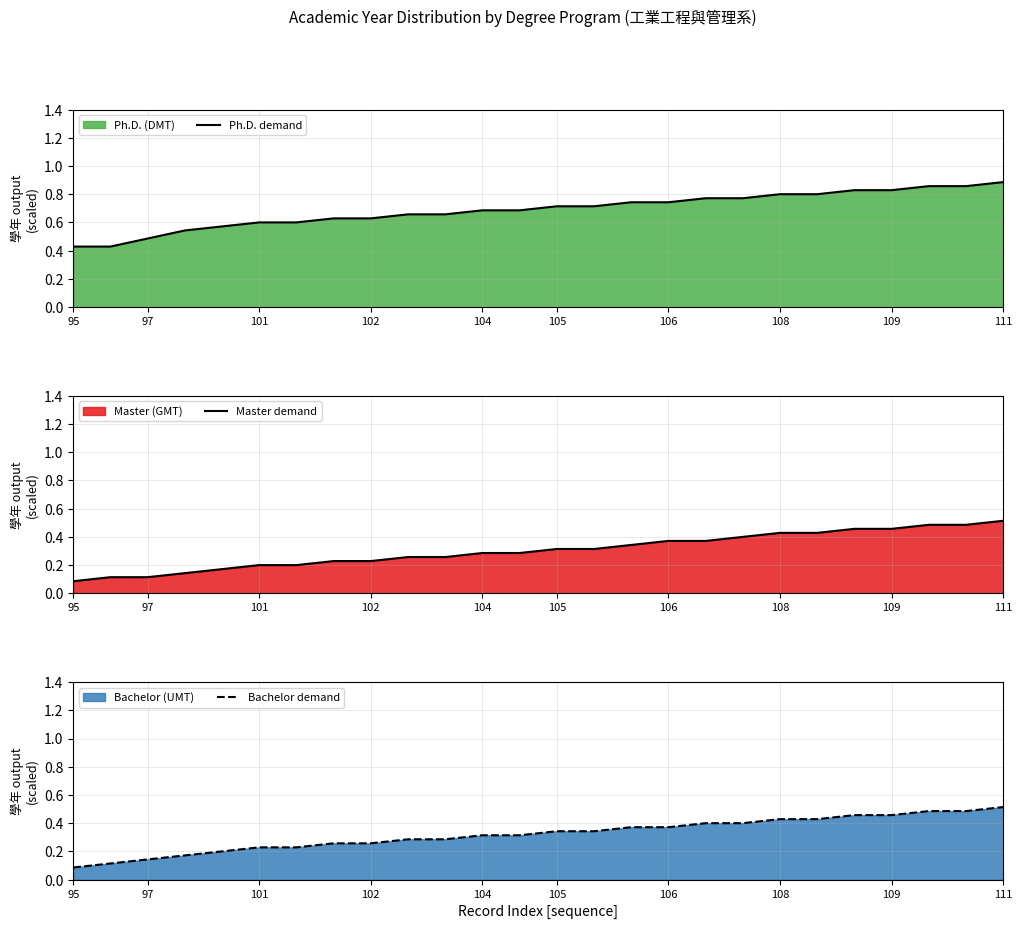

Which category has the highest value in the Ph.D. demand series?

111